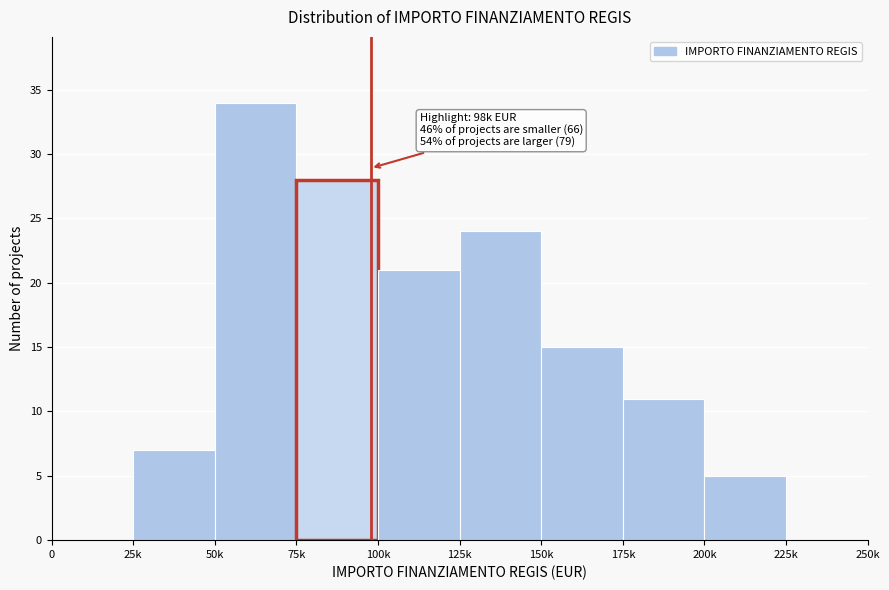

Reading left to right, extract all data points from this chart.

0=0	25k=7	50k=34	75k=28	100k=21	125k=24	150k=15	175k=11	200k=5	225k=0